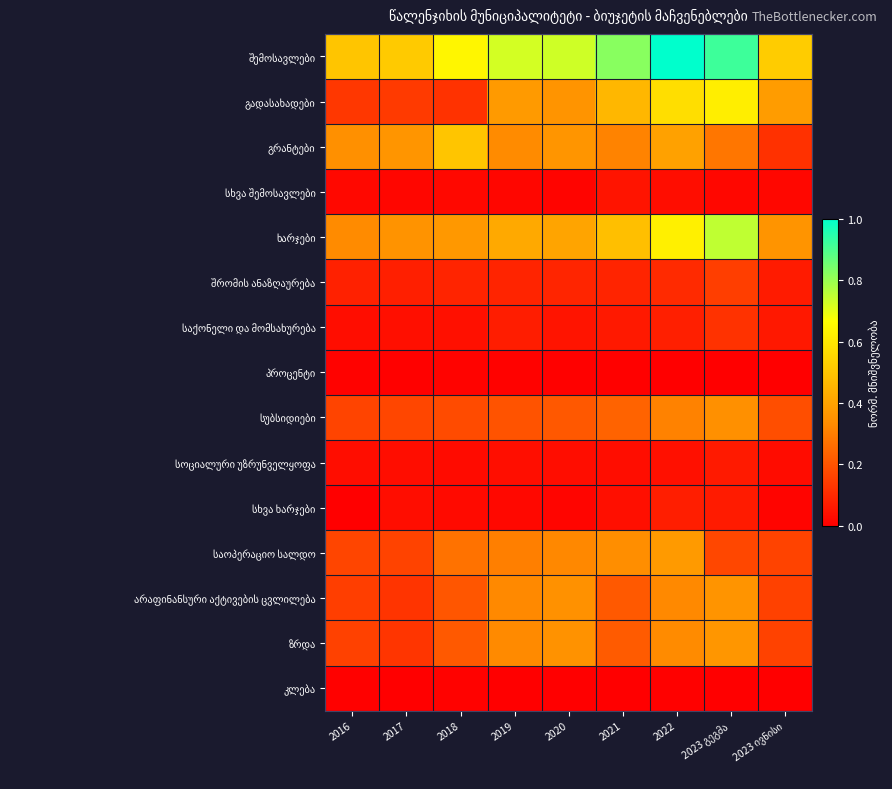

How many series are shown in this chart?

15